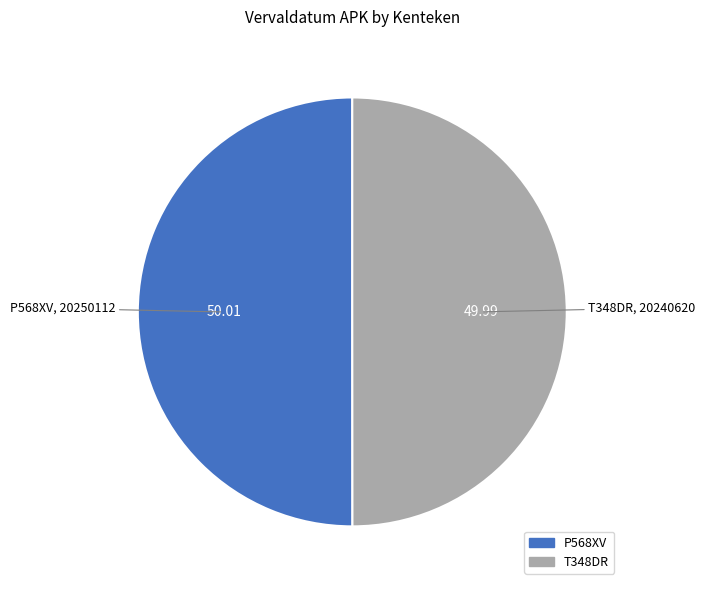

Combined, do T348DR and P568XV account for over 50%?

Yes